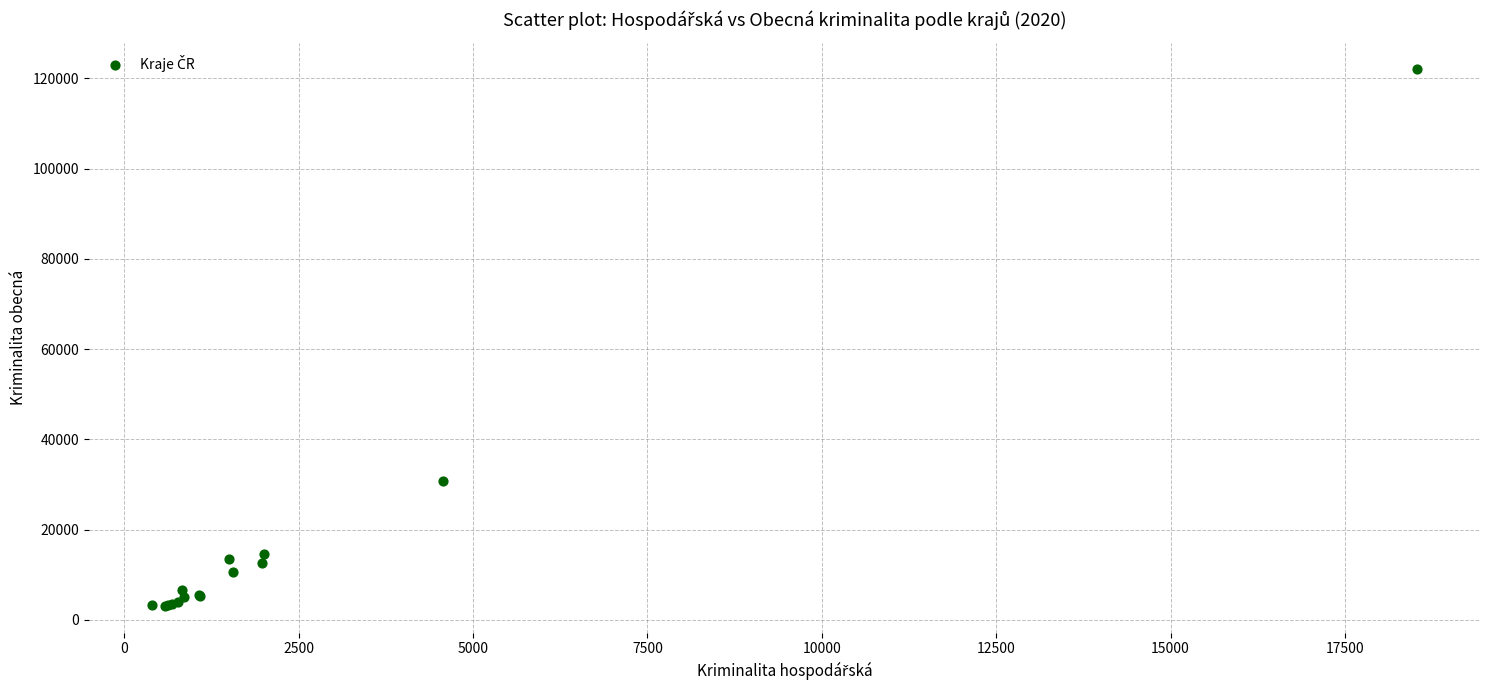

What Y value in the scatter plot is closest to 62547?

30872